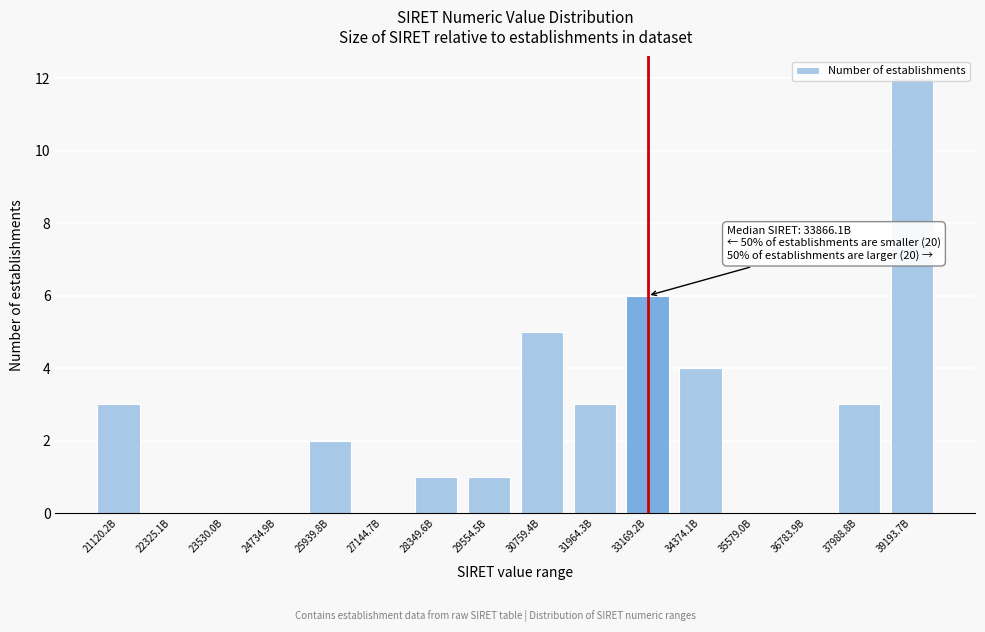

What is the ratio of the value at 33169.2B to the value at 30759.4B?

1.2